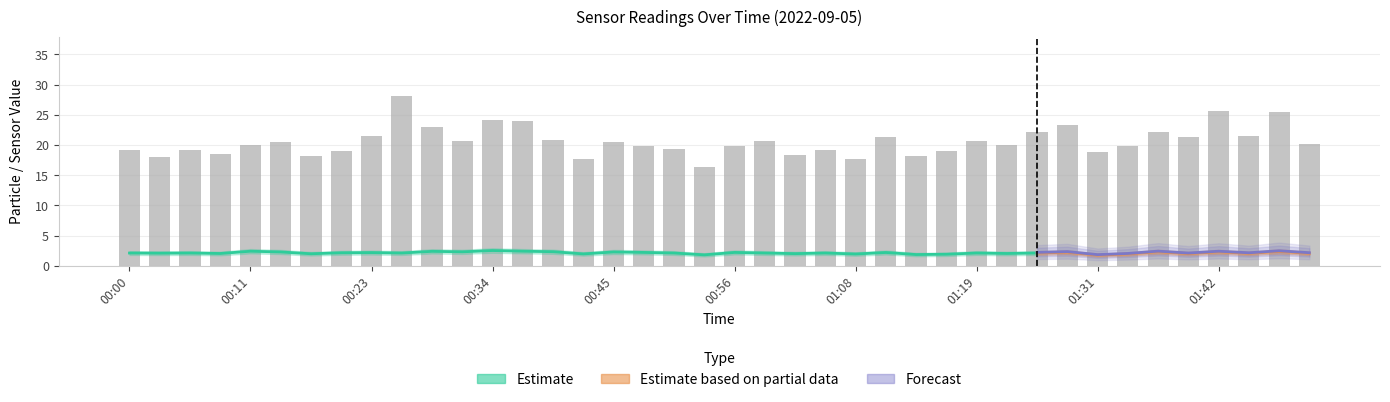

What position from the right is 00:28?

30